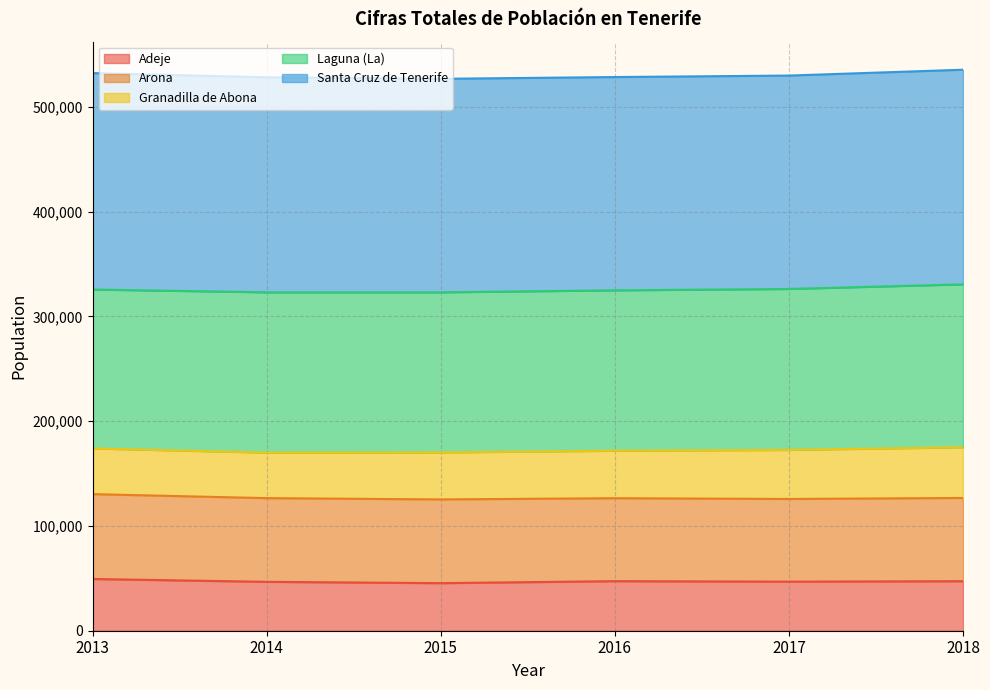

True or false: Santa Cruz de Tenerife and Adeje intersect in this chart.

False